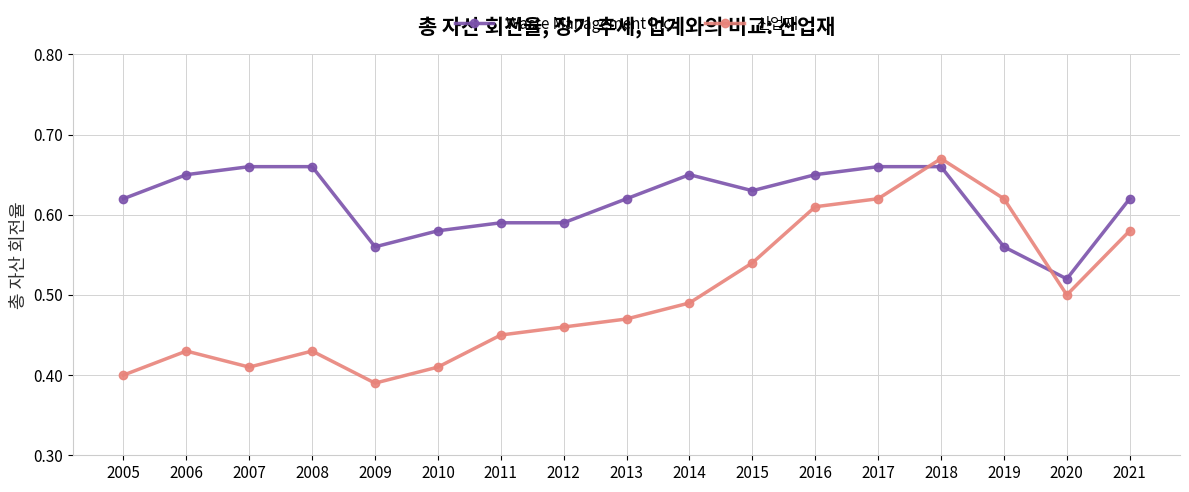

True or false: Waste Management Inc. has more than 0 points higher than both neighbors.

True